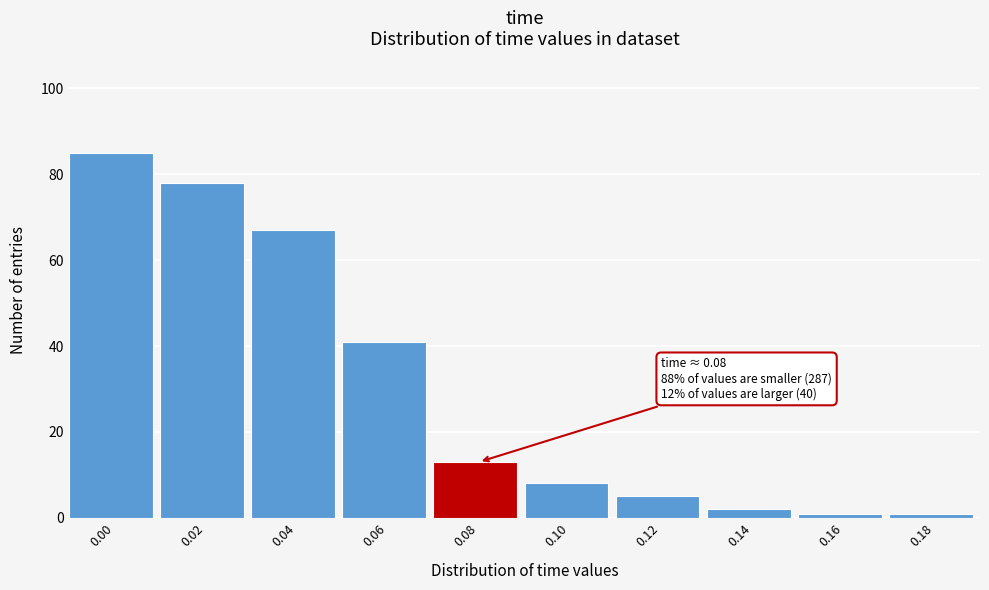

Reading right to left, transcribe all the data shown in this chart.

0.18=1	0.16=1	0.14=2	0.12=5	0.10=8	0.08=13	0.06=41	0.04=67	0.02=78	0.00=85